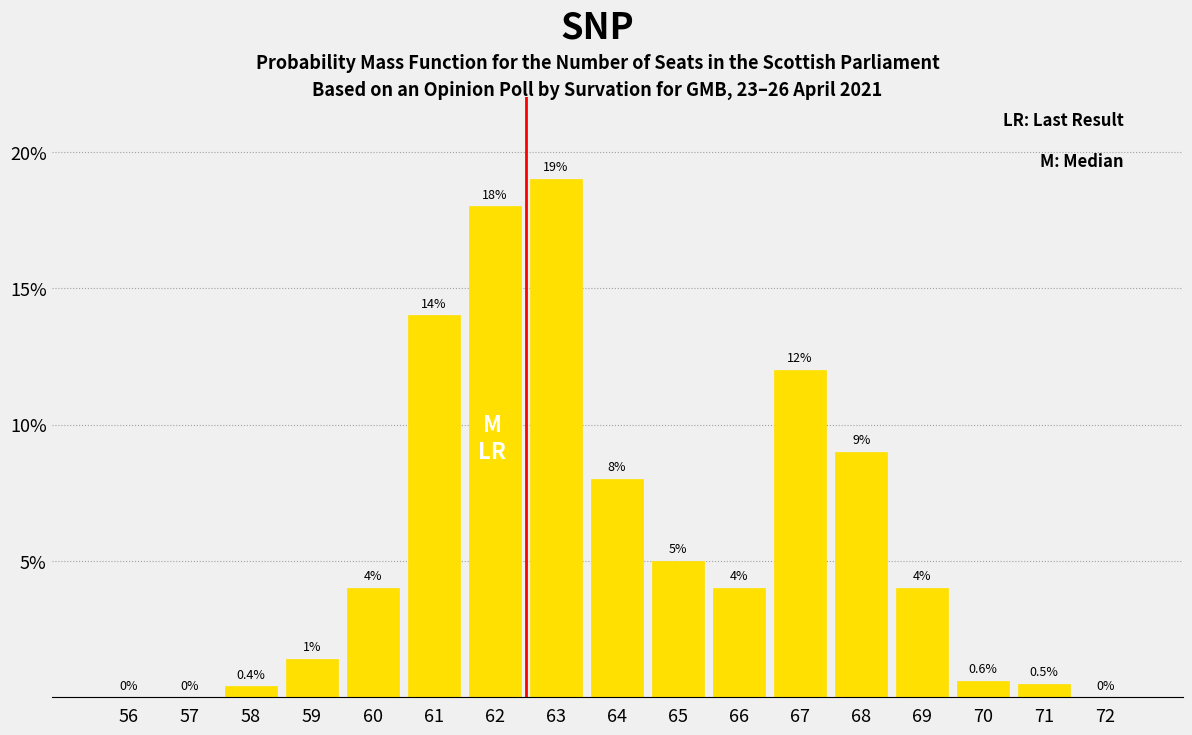

Reading left to right, what are all the values shown in this chart?

56=0.0	57=0.0	58=0.4	59=1.4	60=4.0	61=14.0	62=18.0	63=19.0	64=8.0	65=5.0	66=4.0	67=12.0	68=9.0	69=4.0	70=0.6	71=0.5	72=0.0